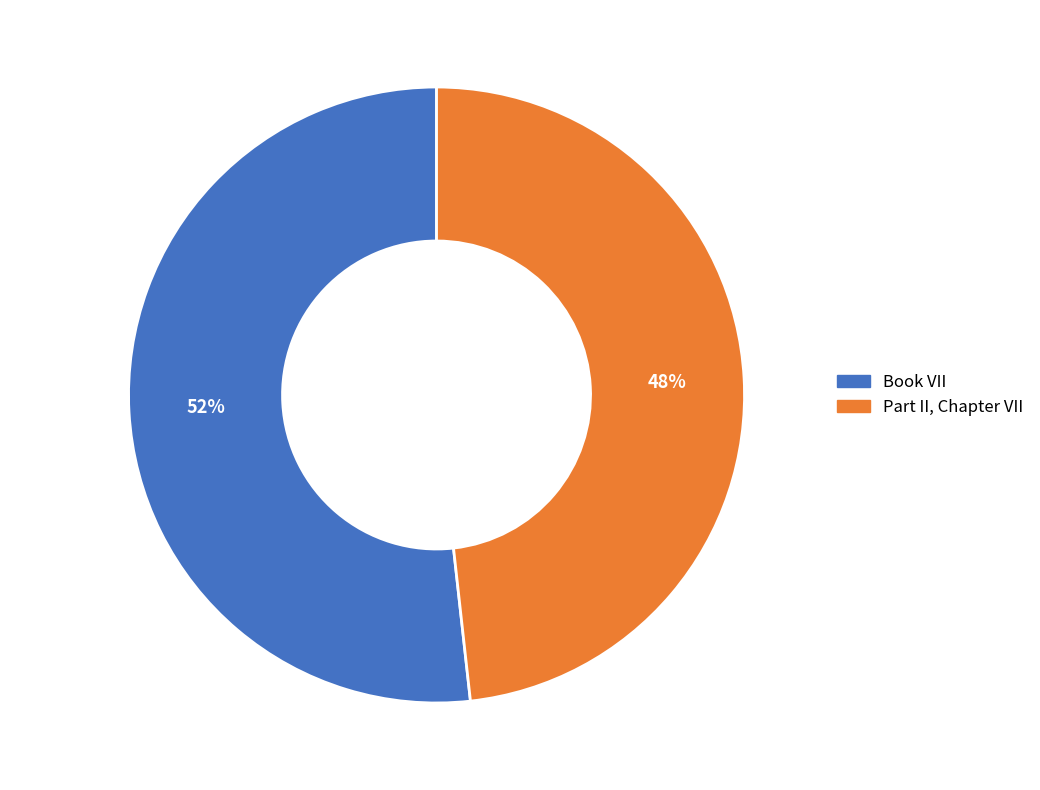

To the nearest percent, what is the average slice percentage?

50%